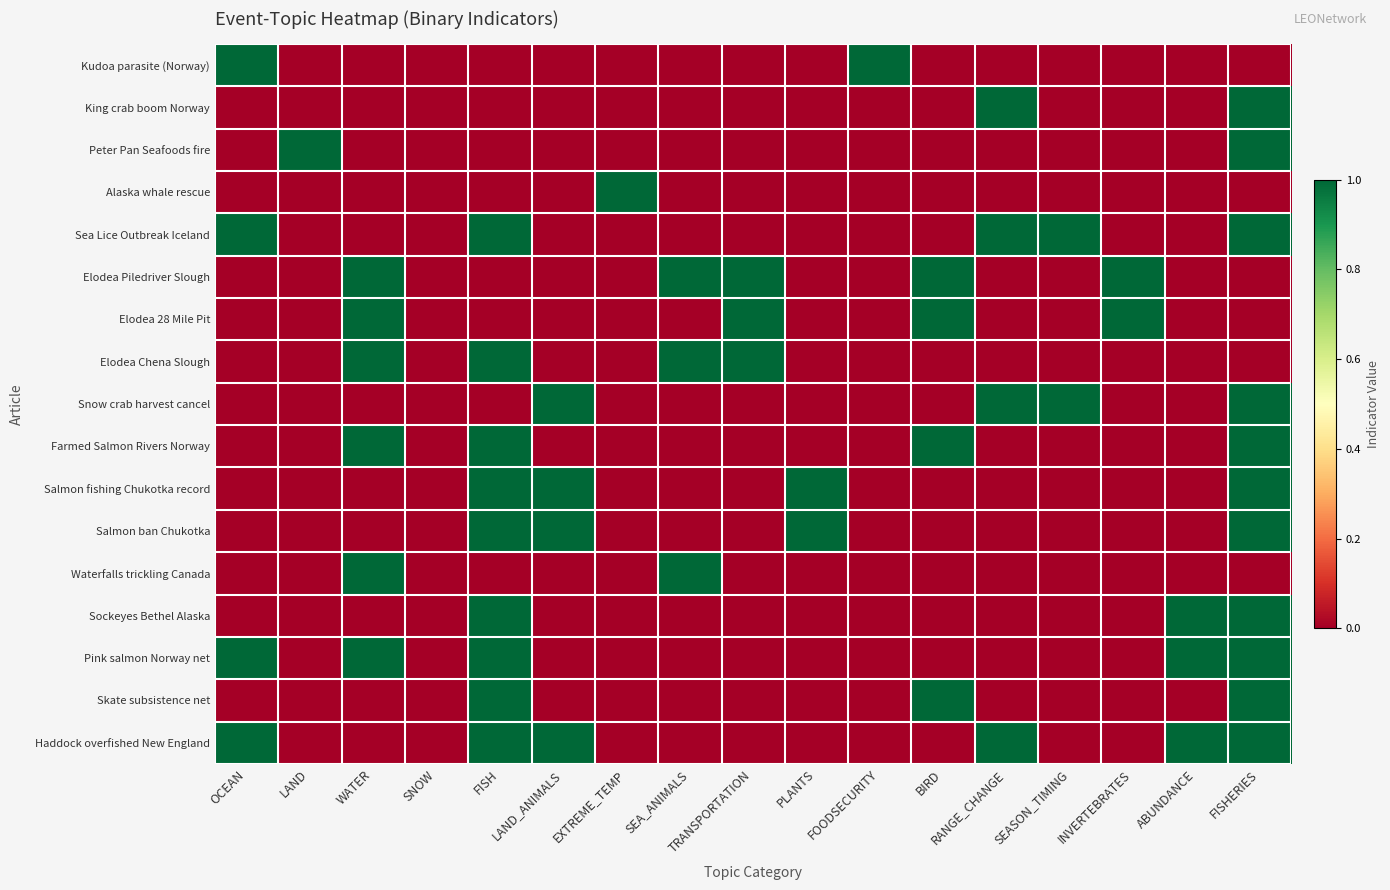

Reading right to left, list all the values displayed in this chart.

Kudoa parasite (Norway): FISHERIES=0	ABUNDANCE=0	INVERTEBRATES=0	SEASON_TIMING=0	RANGE_CHANGE=0	BIRD=0	FOODSECURITY=1	PLANTS=0	TRANSPORTATION=0	SEA_ANIMALS=0	EXTREME_TEMP=0	LAND_ANIMALS=0	FISH=0	SNOW=0	WATER=0	LAND=0	OCEAN=1
King crab boom Norway: FISHERIES=1	ABUNDANCE=0	INVERTEBRATES=0	SEASON_TIMING=0	RANGE_CHANGE=1	BIRD=0	FOODSECURITY=0	PLANTS=0	TRANSPORTATION=0	SEA_ANIMALS=0	EXTREME_TEMP=0	LAND_ANIMALS=0	FISH=0	SNOW=0	WATER=0	LAND=0	OCEAN=0
Peter Pan Seafoods fire: FISHERIES=1	ABUNDANCE=0	INVERTEBRATES=0	SEASON_TIMING=0	RANGE_CHANGE=0	BIRD=0	FOODSECURITY=0	PLANTS=0	TRANSPORTATION=0	SEA_ANIMALS=0	EXTREME_TEMP=0	LAND_ANIMALS=0	FISH=0	SNOW=0	WATER=0	LAND=1	OCEAN=0
Alaska whale rescue: FISHERIES=0	ABUNDANCE=0	INVERTEBRATES=0	SEASON_TIMING=0	RANGE_CHANGE=0	BIRD=0	FOODSECURITY=0	PLANTS=0	TRANSPORTATION=0	SEA_ANIMALS=0	EXTREME_TEMP=1	LAND_ANIMALS=0	FISH=0	SNOW=0	WATER=0	LAND=0	OCEAN=0
Sea Lice Outbreak Iceland: FISHERIES=1	ABUNDANCE=0	INVERTEBRATES=0	SEASON_TIMING=1	RANGE_CHANGE=1	BIRD=0	FOODSECURITY=0	PLANTS=0	TRANSPORTATION=0	SEA_ANIMALS=0	EXTREME_TEMP=0	LAND_ANIMALS=0	FISH=1	SNOW=0	WATER=0	LAND=0	OCEAN=1
Elodea Piledriver Slough: FISHERIES=0	ABUNDANCE=0	INVERTEBRATES=1	SEASON_TIMING=0	RANGE_CHANGE=0	BIRD=1	FOODSECURITY=0	PLANTS=0	TRANSPORTATION=1	SEA_ANIMALS=1	EXTREME_TEMP=0	LAND_ANIMALS=0	FISH=0	SNOW=0	WATER=1	LAND=0	OCEAN=0
Elodea 28 Mile Pit: FISHERIES=0	ABUNDANCE=0	INVERTEBRATES=1	SEASON_TIMING=0	RANGE_CHANGE=0	BIRD=1	FOODSECURITY=0	PLANTS=0	TRANSPORTATION=1	SEA_ANIMALS=0	EXTREME_TEMP=0	LAND_ANIMALS=0	FISH=0	SNOW=0	WATER=1	LAND=0	OCEAN=0
Elodea Chena Slough: FISHERIES=0	ABUNDANCE=0	INVERTEBRATES=0	SEASON_TIMING=0	RANGE_CHANGE=0	BIRD=0	FOODSECURITY=0	PLANTS=0	TRANSPORTATION=1	SEA_ANIMALS=1	EXTREME_TEMP=0	LAND_ANIMALS=0	FISH=1	SNOW=0	WATER=1	LAND=0	OCEAN=0
Snow crab harvest cancel: FISHERIES=1	ABUNDANCE=0	INVERTEBRATES=0	SEASON_TIMING=1	RANGE_CHANGE=1	BIRD=0	FOODSECURITY=0	PLANTS=0	TRANSPORTATION=0	SEA_ANIMALS=0	EXTREME_TEMP=0	LAND_ANIMALS=1	FISH=0	SNOW=0	WATER=0	LAND=0	OCEAN=0
Farmed Salmon Rivers Norway: FISHERIES=1	ABUNDANCE=0	INVERTEBRATES=0	SEASON_TIMING=0	RANGE_CHANGE=0	BIRD=1	FOODSECURITY=0	PLANTS=0	TRANSPORTATION=0	SEA_ANIMALS=0	EXTREME_TEMP=0	LAND_ANIMALS=0	FISH=1	SNOW=0	WATER=1	LAND=0	OCEAN=0
Salmon fishing Chukotka record: FISHERIES=1	ABUNDANCE=0	INVERTEBRATES=0	SEASON_TIMING=0	RANGE_CHANGE=0	BIRD=0	FOODSECURITY=0	PLANTS=1	TRANSPORTATION=0	SEA_ANIMALS=0	EXTREME_TEMP=0	LAND_ANIMALS=1	FISH=1	SNOW=0	WATER=0	LAND=0	OCEAN=0
Salmon ban Chukotka: FISHERIES=1	ABUNDANCE=0	INVERTEBRATES=0	SEASON_TIMING=0	RANGE_CHANGE=0	BIRD=0	FOODSECURITY=0	PLANTS=1	TRANSPORTATION=0	SEA_ANIMALS=0	EXTREME_TEMP=0	LAND_ANIMALS=1	FISH=1	SNOW=0	WATER=0	LAND=0	OCEAN=0
Waterfalls trickling Canada: FISHERIES=0	ABUNDANCE=0	INVERTEBRATES=0	SEASON_TIMING=0	RANGE_CHANGE=0	BIRD=0	FOODSECURITY=0	PLANTS=0	TRANSPORTATION=0	SEA_ANIMALS=1	EXTREME_TEMP=0	LAND_ANIMALS=0	FISH=0	SNOW=0	WATER=1	LAND=0	OCEAN=0
Sockeyes Bethel Alaska: FISHERIES=1	ABUNDANCE=1	INVERTEBRATES=0	SEASON_TIMING=0	RANGE_CHANGE=0	BIRD=0	FOODSECURITY=0	PLANTS=0	TRANSPORTATION=0	SEA_ANIMALS=0	EXTREME_TEMP=0	LAND_ANIMALS=0	FISH=1	SNOW=0	WATER=0	LAND=0	OCEAN=0
Pink salmon Norway net: FISHERIES=1	ABUNDANCE=1	INVERTEBRATES=0	SEASON_TIMING=0	RANGE_CHANGE=0	BIRD=0	FOODSECURITY=0	PLANTS=0	TRANSPORTATION=0	SEA_ANIMALS=0	EXTREME_TEMP=0	LAND_ANIMALS=0	FISH=1	SNOW=0	WATER=1	LAND=0	OCEAN=1
Skate subsistence net: FISHERIES=1	ABUNDANCE=0	INVERTEBRATES=0	SEASON_TIMING=0	RANGE_CHANGE=0	BIRD=1	FOODSECURITY=0	PLANTS=0	TRANSPORTATION=0	SEA_ANIMALS=0	EXTREME_TEMP=0	LAND_ANIMALS=0	FISH=1	SNOW=0	WATER=0	LAND=0	OCEAN=0
Haddock overfished New England: FISHERIES=1	ABUNDANCE=1	INVERTEBRATES=0	SEASON_TIMING=0	RANGE_CHANGE=1	BIRD=0	FOODSECURITY=0	PLANTS=0	TRANSPORTATION=0	SEA_ANIMALS=0	EXTREME_TEMP=0	LAND_ANIMALS=1	FISH=1	SNOW=0	WATER=0	LAND=0	OCEAN=1